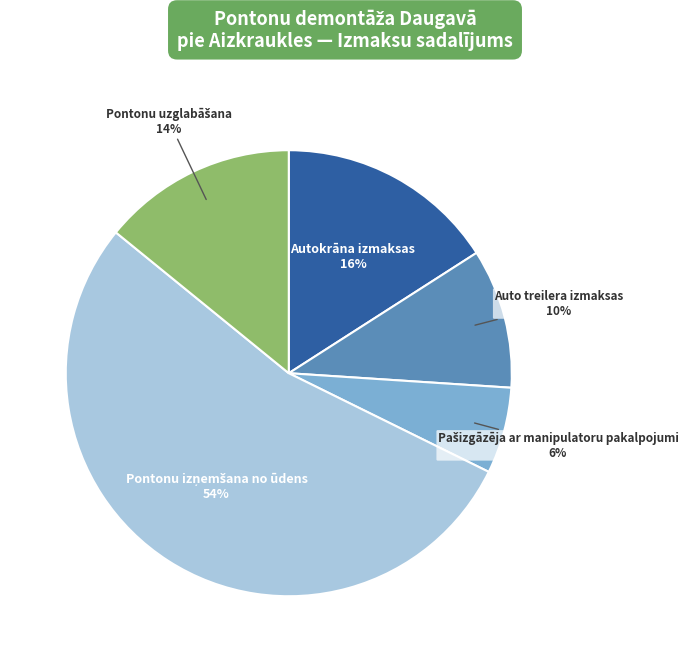

Does any single category account for the majority?

Yes